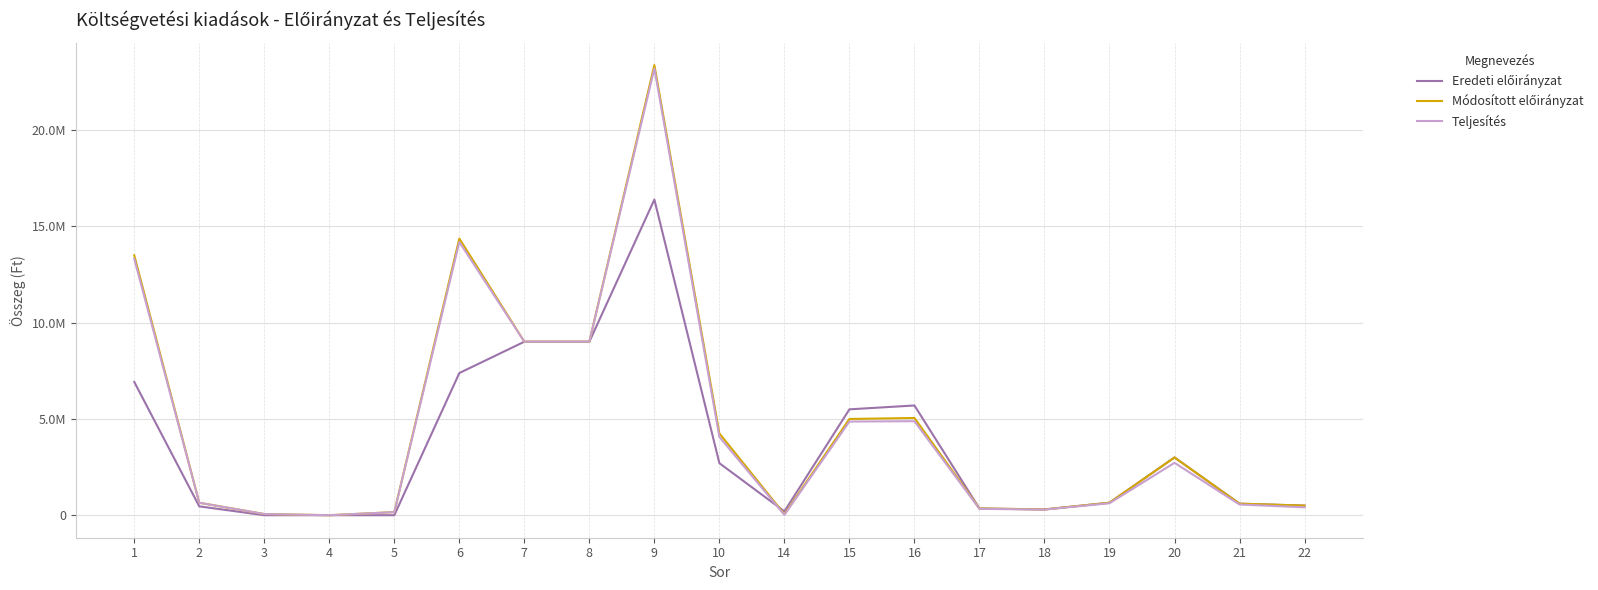

Does the chart have visible grid lines?

Yes